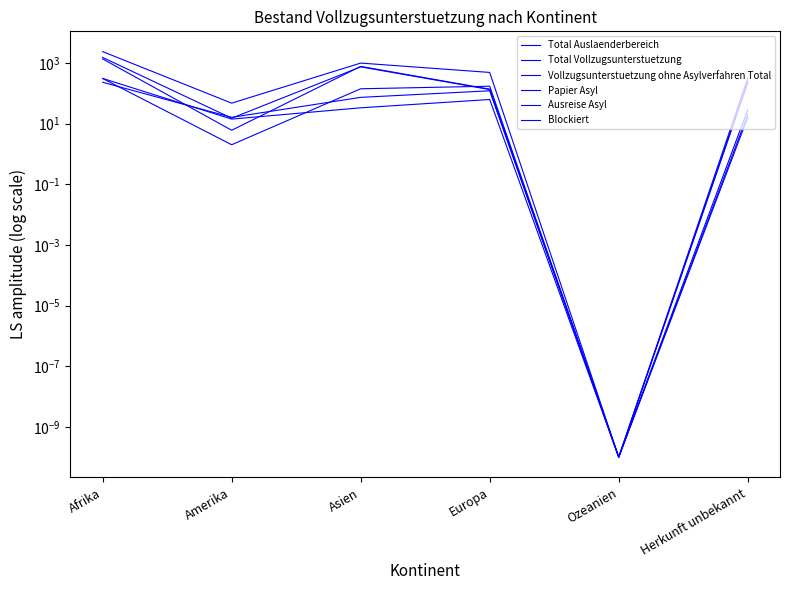

At Afrika, list the series in order from largest to smallest.

Total Auslaenderbereich, Total Vollzugsunterstuetzung, Vollzugsunterstuetzung ohne Asylverfahren Total, Ausreise Asyl, Blockiert, Papier Asyl